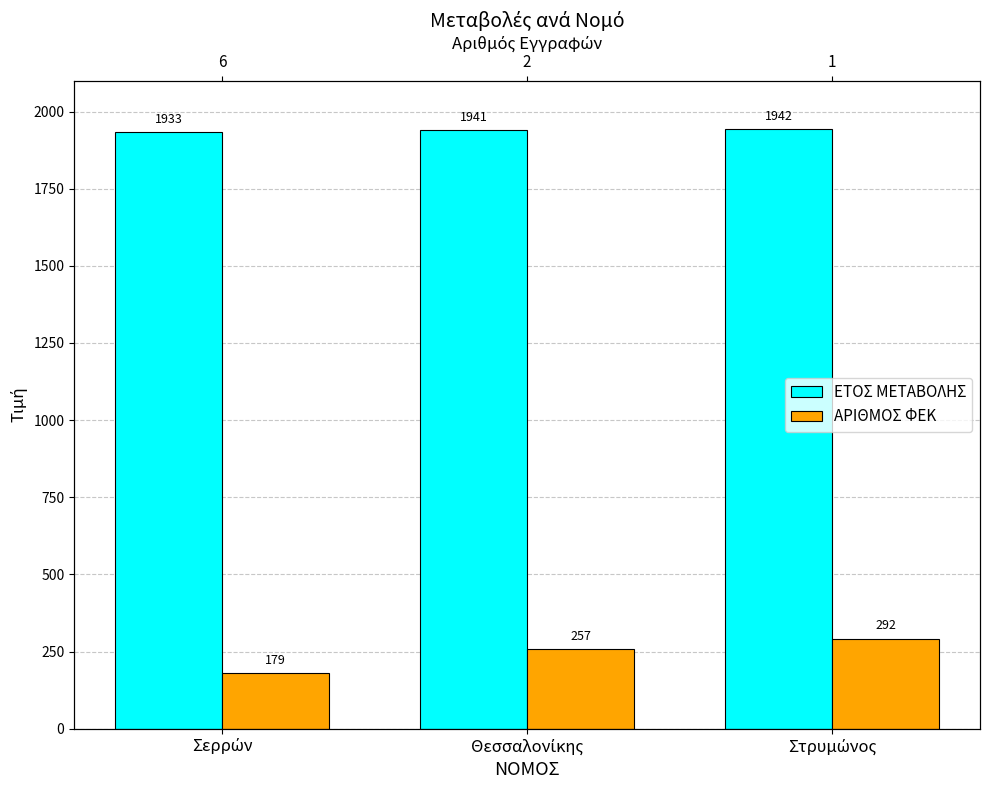

What is the spread (max minus min) of values at Σερρών?

1754